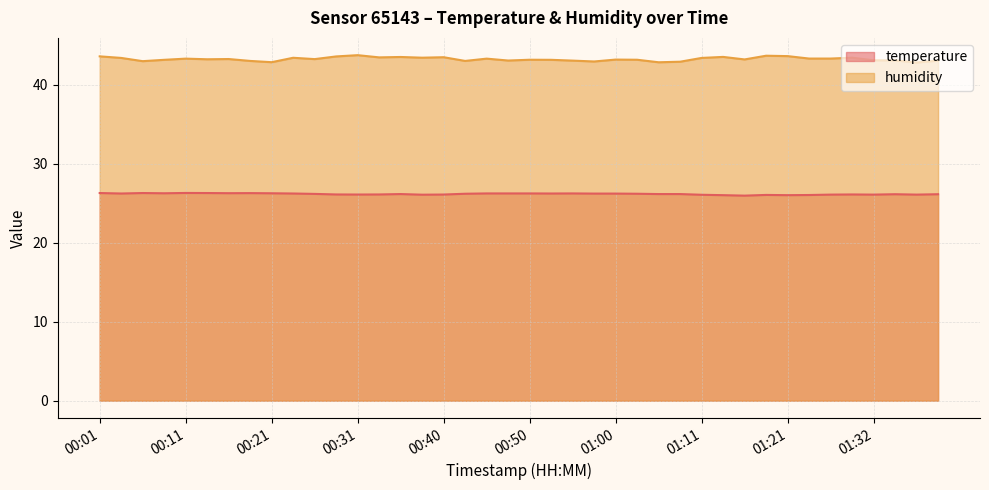

Which series has the widest spread of values?

humidity